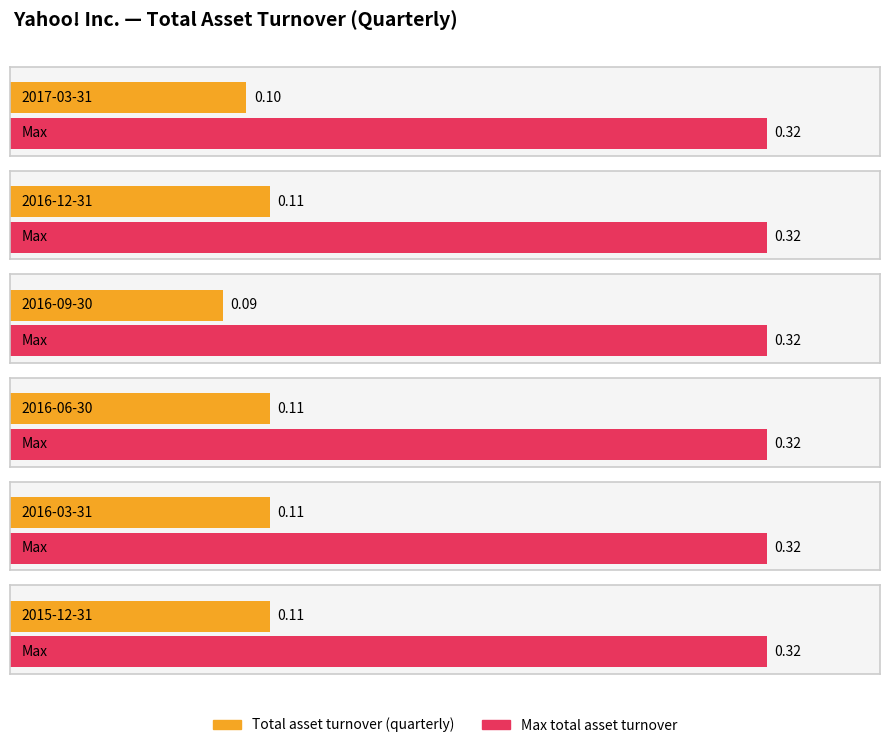

The value at 2016-09-30 is 0.1. True or false?

False